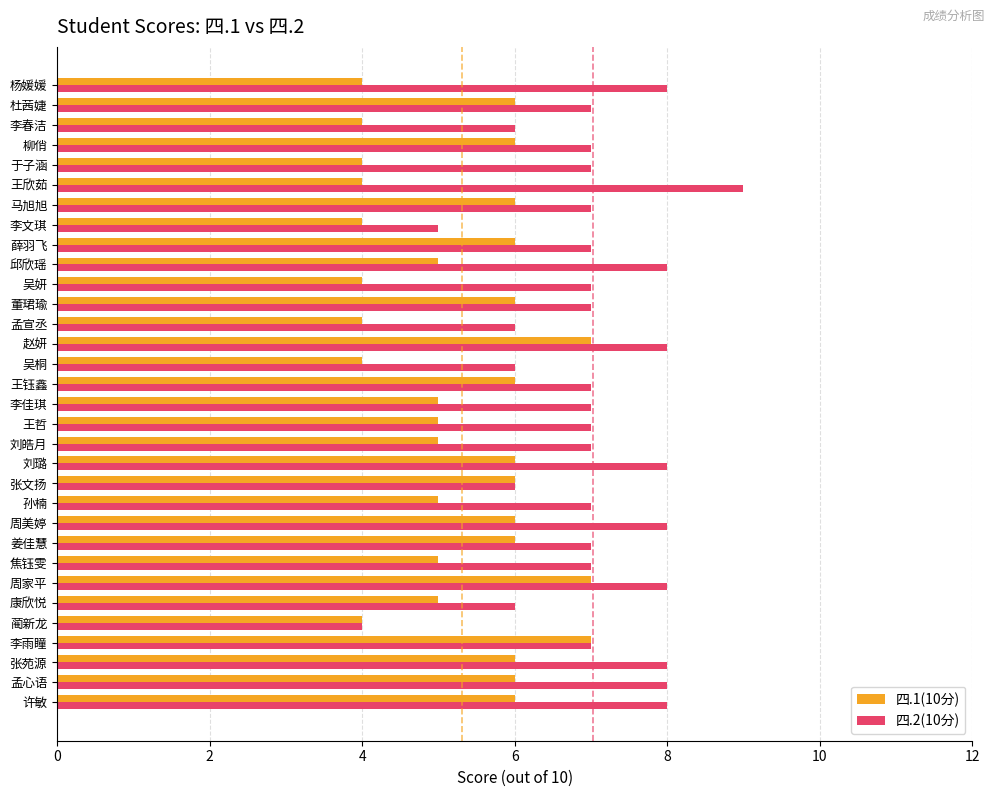

How many distinct data groups are displayed?

2